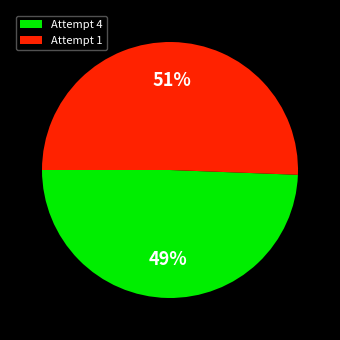

How many segments does this pie chart have?

2